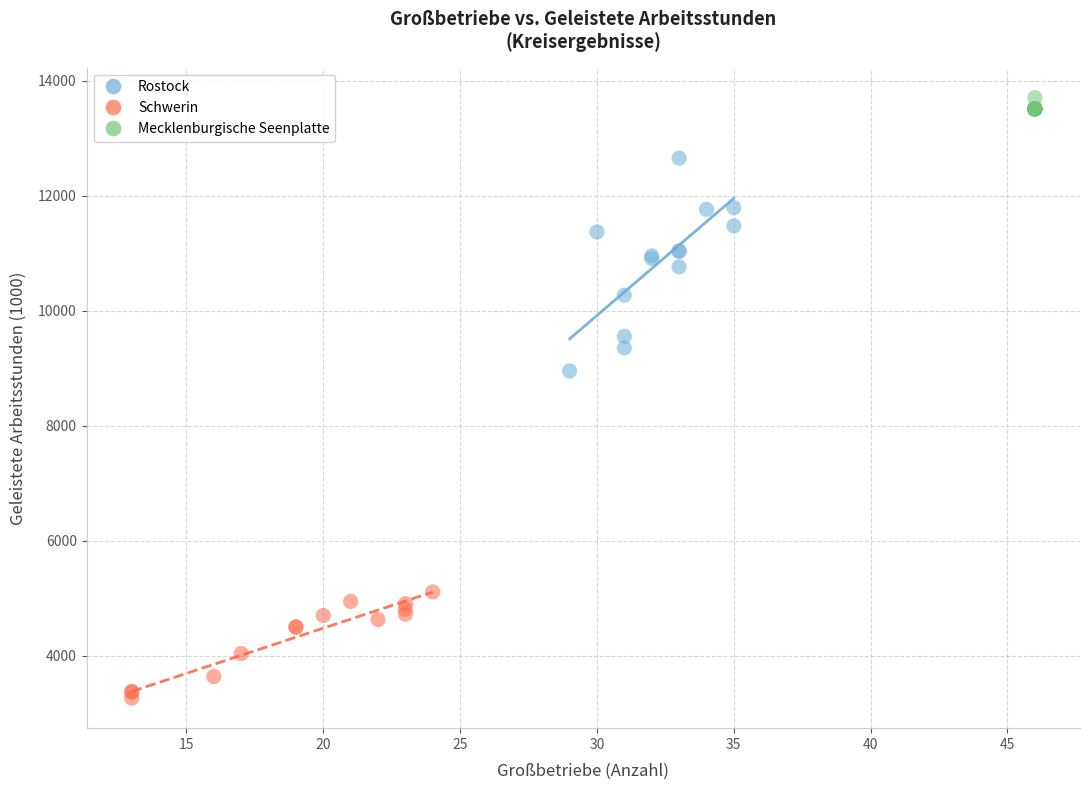

Which series contains the lowest Y value?

Schwerin